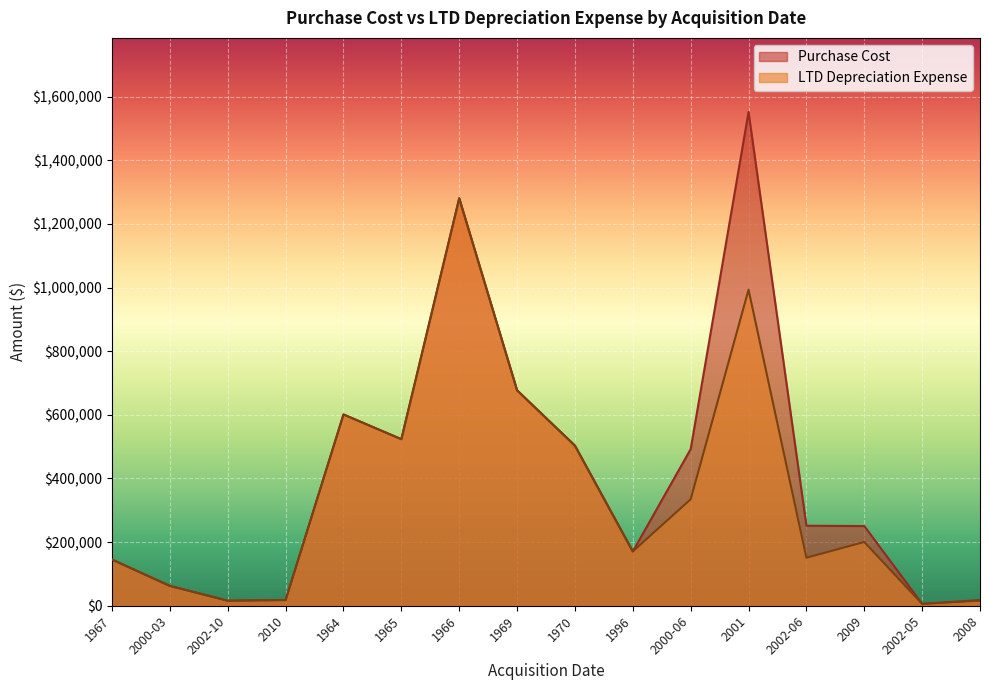

What is the value of the LTD Depreciation Expense point at the 2nd from the left?

62299.9